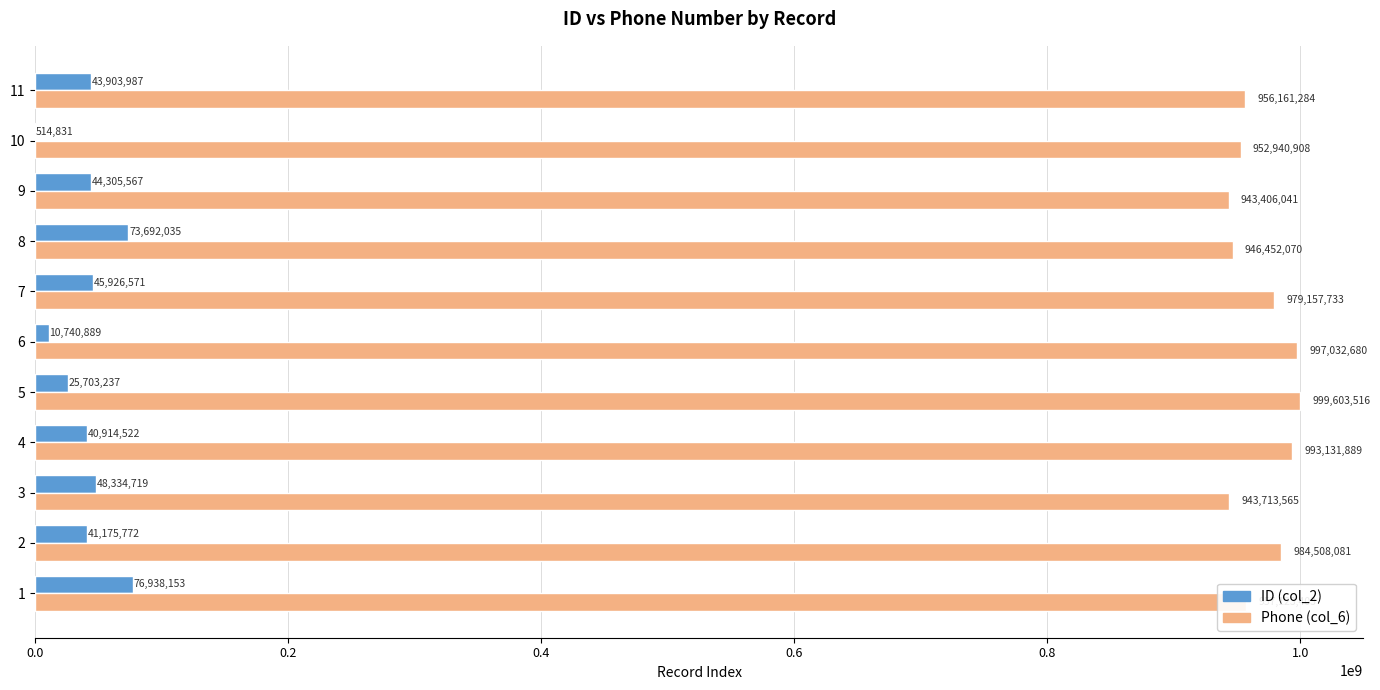

What is the maximum value for ID (col_2)?

76938153